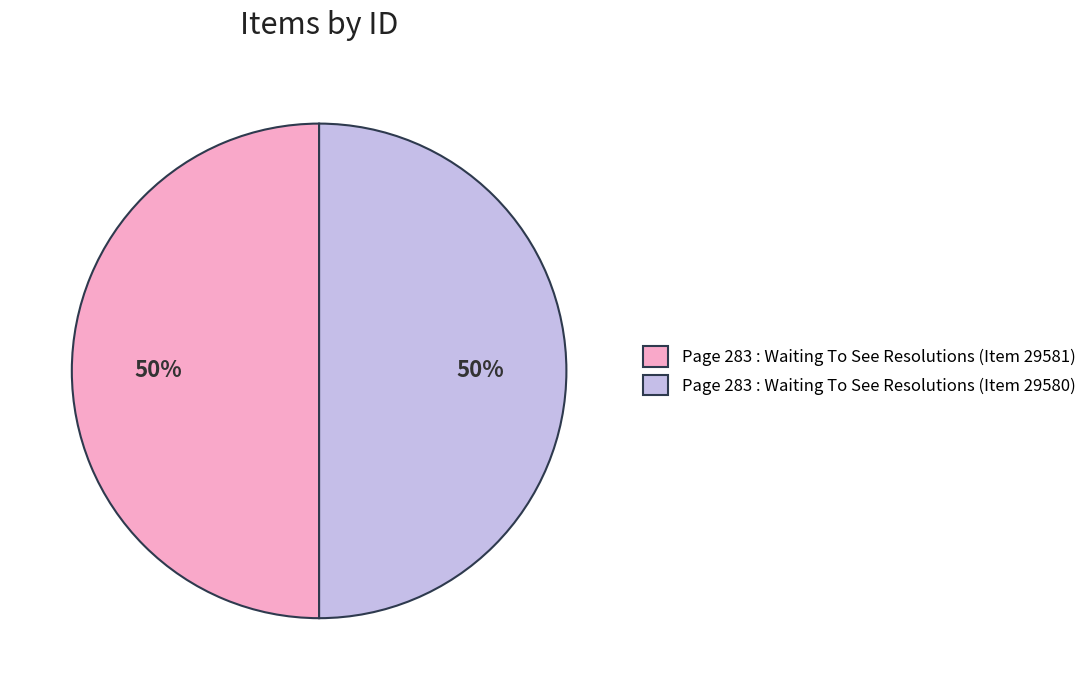

What is the ratio of the value at Page 283 : Waiting To See Resolutions (Item 29580) to the value at Page 283 : Waiting To See Resolutions (Item 29581)?

1.0